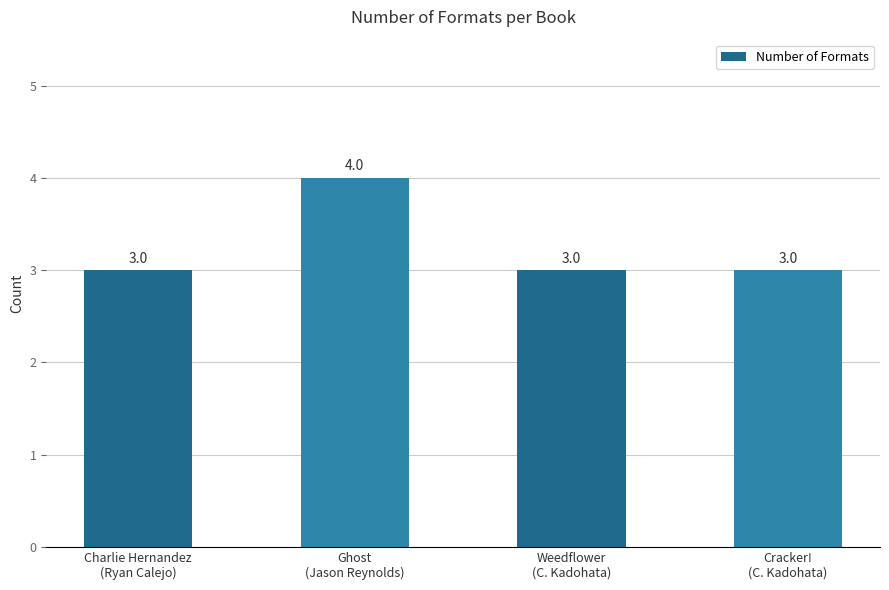

Count the number of values greater than 3.

1